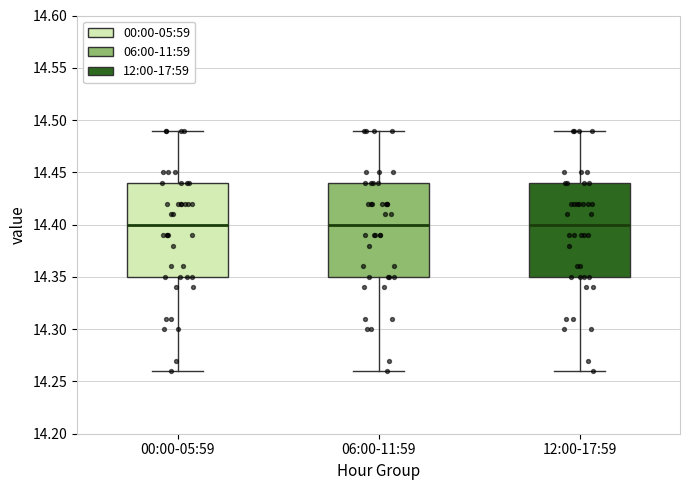

Reading left to right, read every box against the y-axis: the position of its median line, the range the box covers, and the ends of its whiskers. The values are not printed on the chart, so give them approximately, as read against the axis.

00:00-05:59: median 14.40, box 14.35 to 14.44, whiskers 14.26 to 14.49
06:00-11:59: median 14.40, box 14.35 to 14.44, whiskers 14.26 to 14.49
12:00-17:59: median 14.40, box 14.35 to 14.44, whiskers 14.26 to 14.49